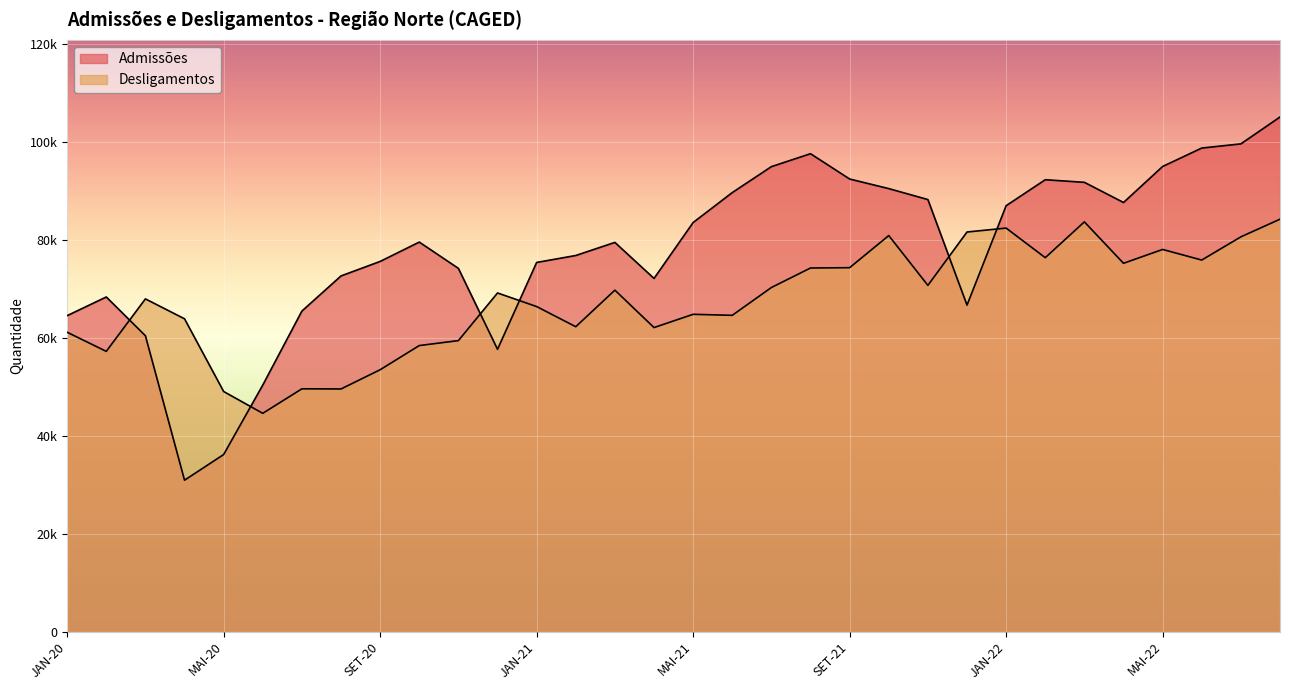

What is the sum of all Desligamentos values?

2162261